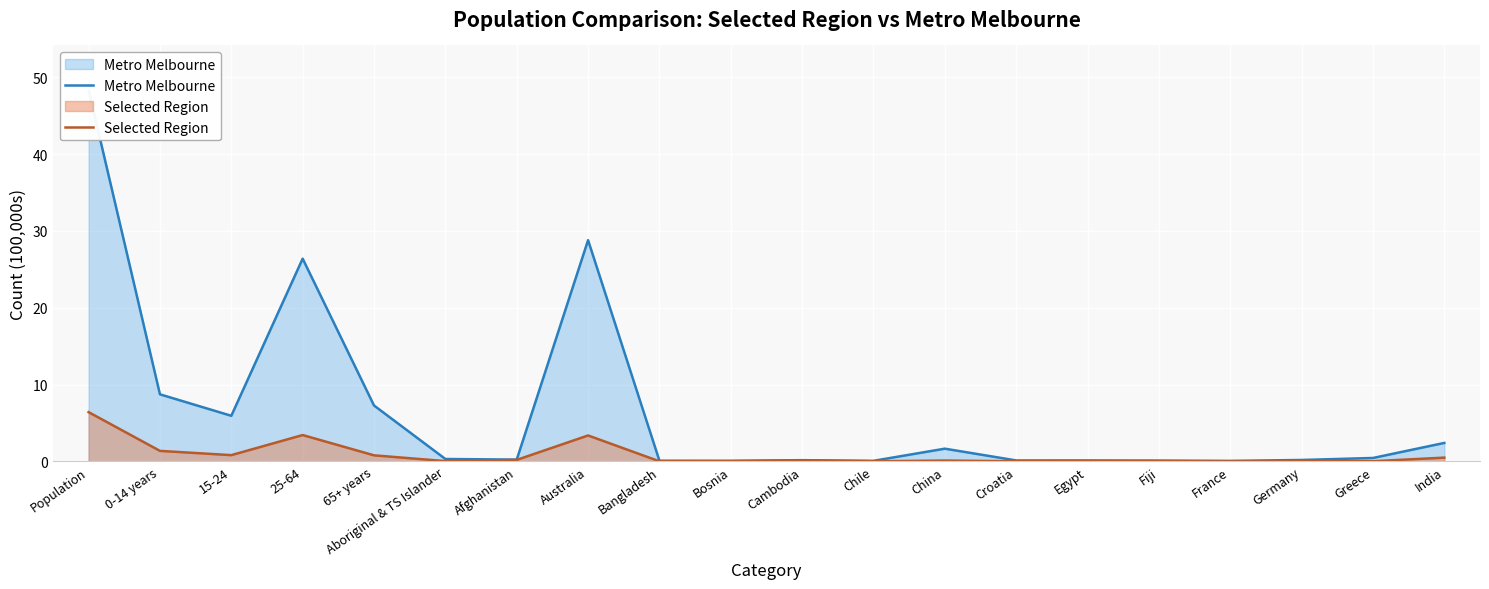

The Selected Region series shows 0.0 at Germany. True or false?

True